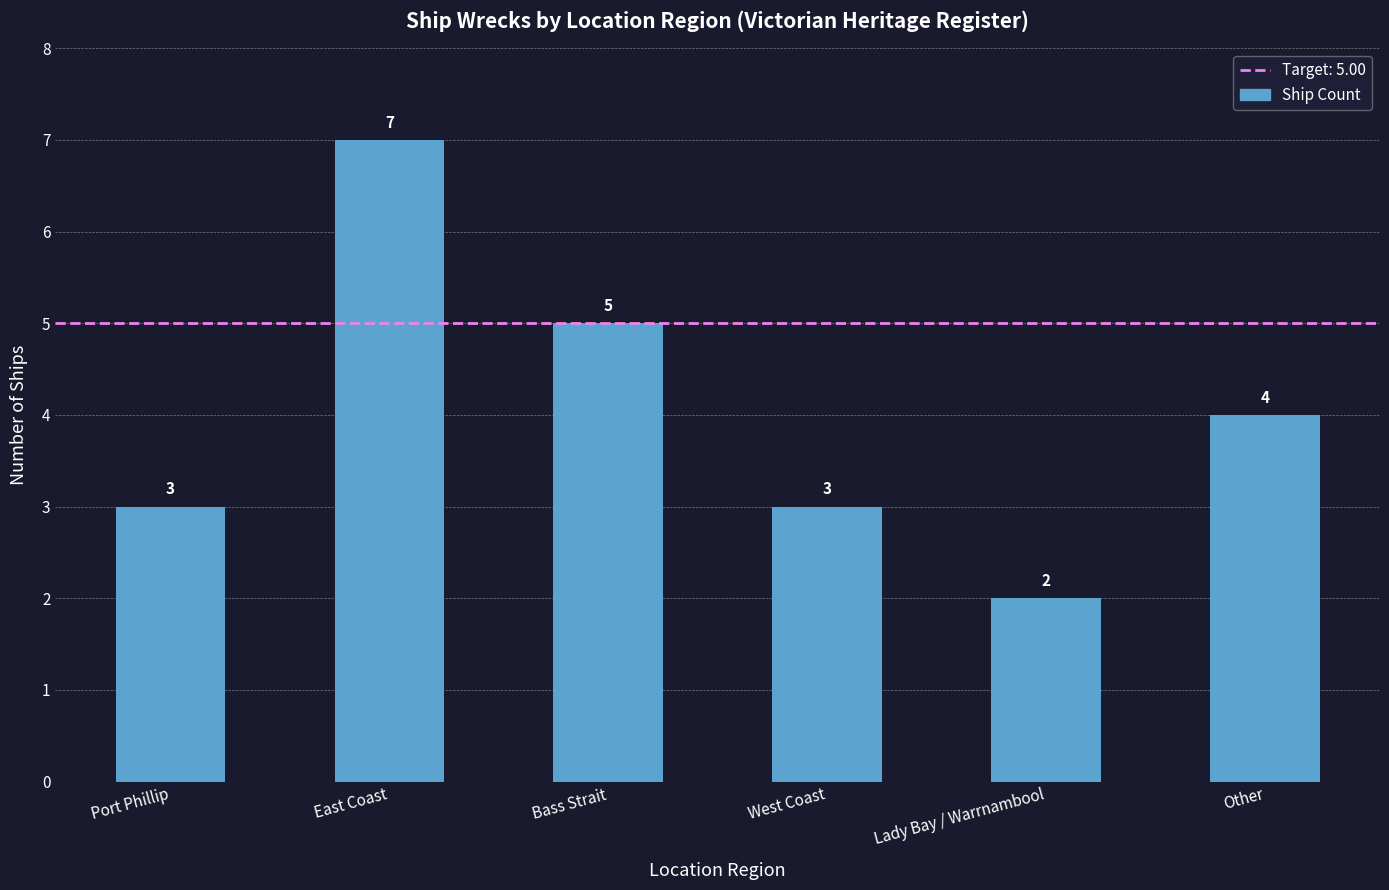

At which label is the value closest to 4?

Other